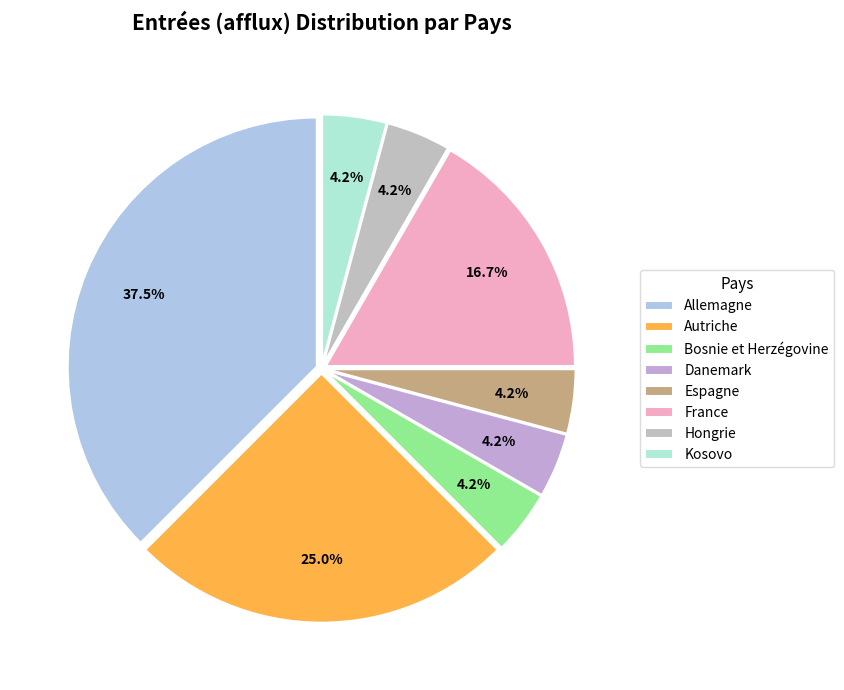

Does Autriche account for over 50% of the chart?

No